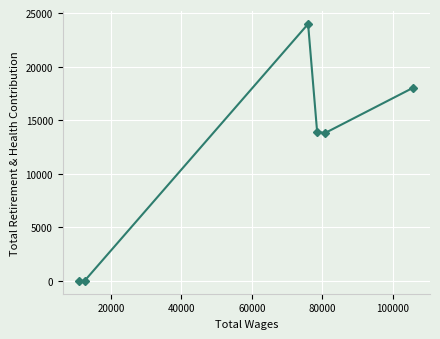

What is the difference between the maximum and second lowest values?

23985